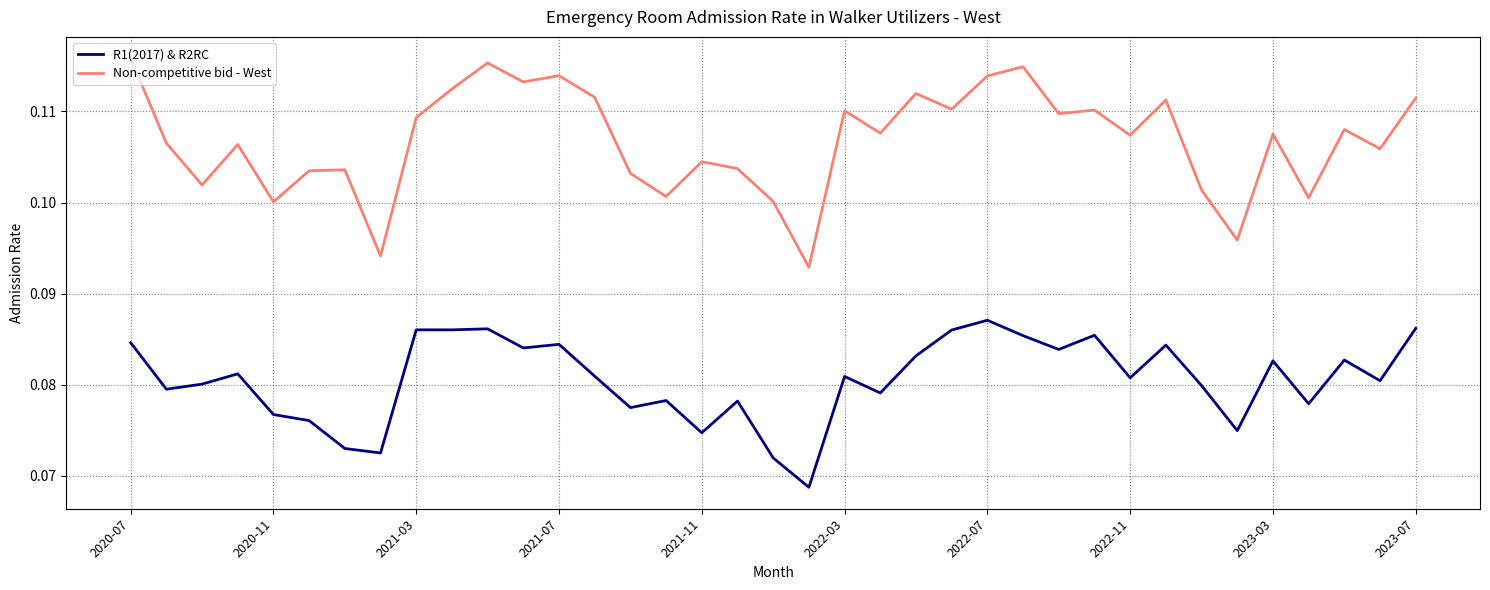

Rank the series by their average value, from highest to lowest.

Non-competitive bid - West, R1(2017) & R2RC